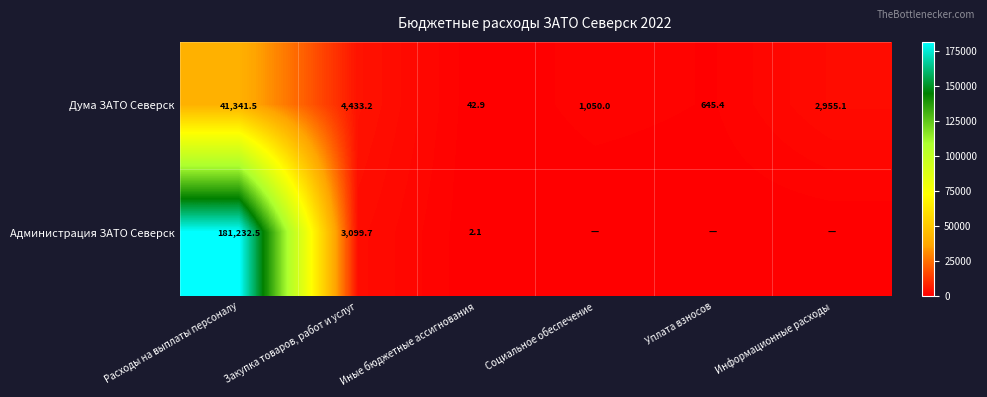

At how many categories does at least one series exceed 21467?

1